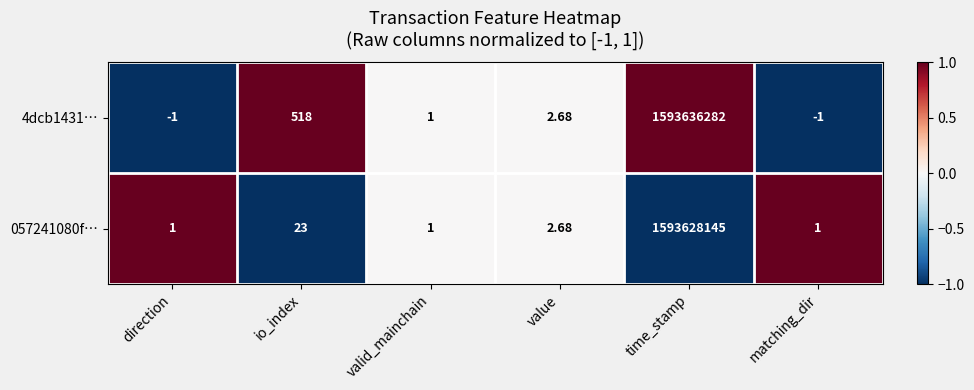

Which series has the largest range (max minus min)?

4dcb1431…